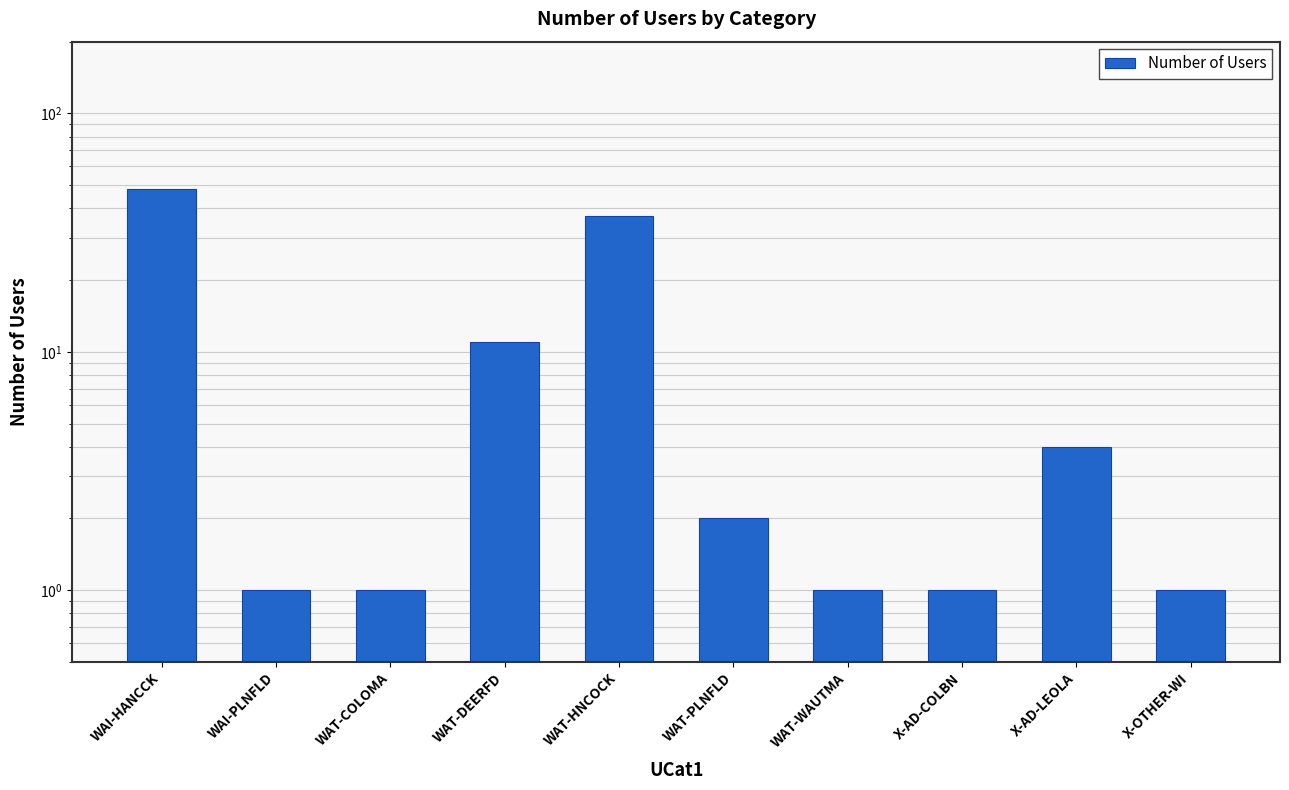

Rank the categories by value from highest to lowest.

WAI-HANCCK, WAT-HNCOCK, WAT-DEERFD, X-AD-LEOLA, WAT-PLNFLD, WAI-PLNFLD, WAT-COLOMA, WAT-WAUTMA, X-AD-COLBN, X-OTHER-WI